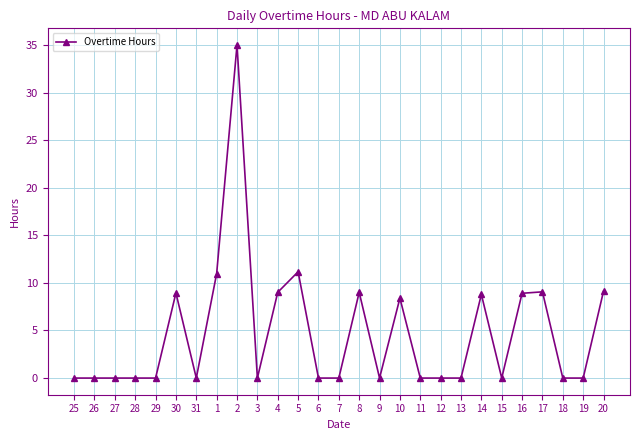

Is this an area chart (filled region under the line)?

No